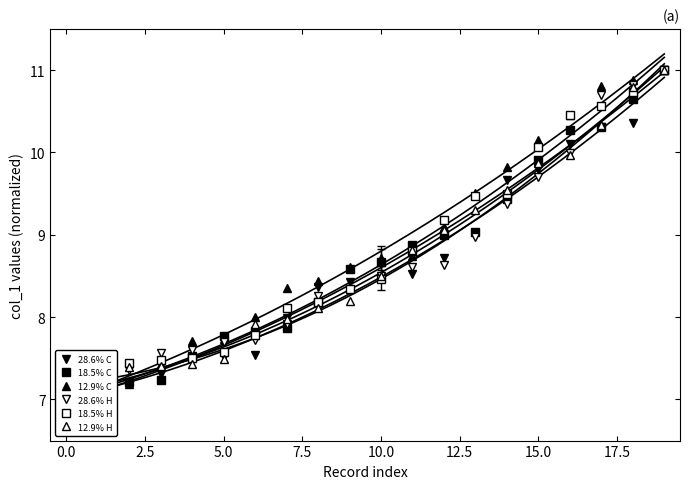

At how many categories does at least one series exceed 10?

5